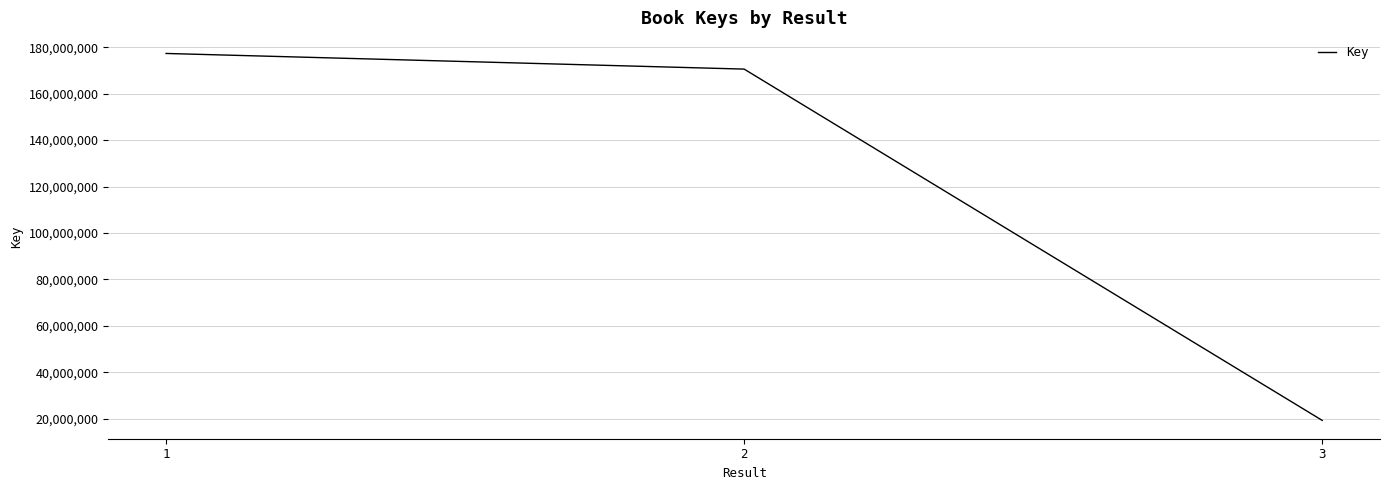

At which label does the data first exceed 170556442?

1